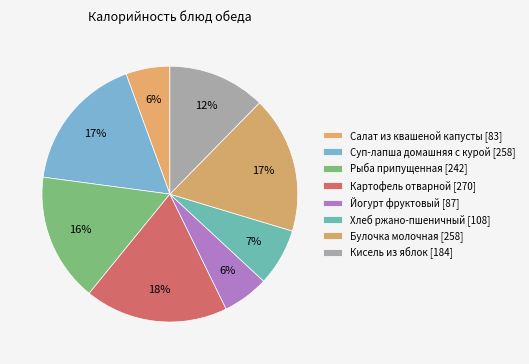

Rank the categories by value from lowest to highest.

Салат из квашеной капусты, Йогурт фруктовый, Хлеб ржано-пшеничный, Кисель из яблок, Рыба припущенная, Суп-лапша домашняя с курой, Булочка молочная, Картофель отварной